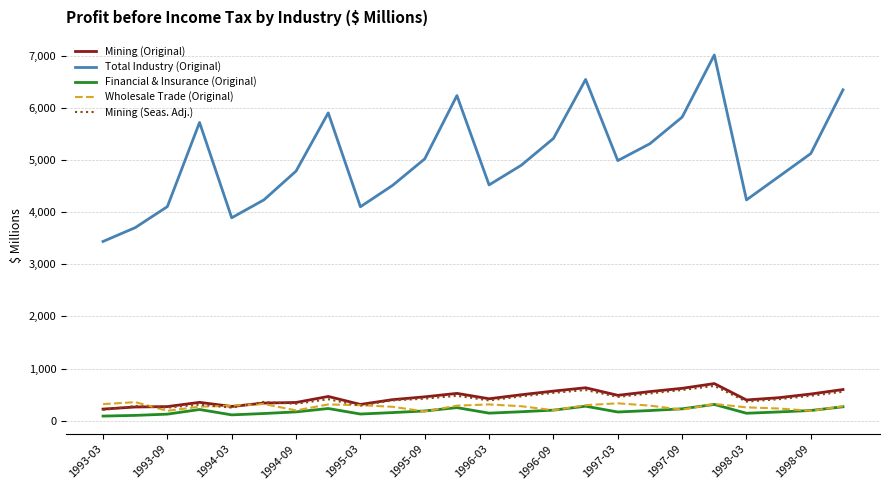

Which series has the largest total across all categories?

Total Industry (Original)